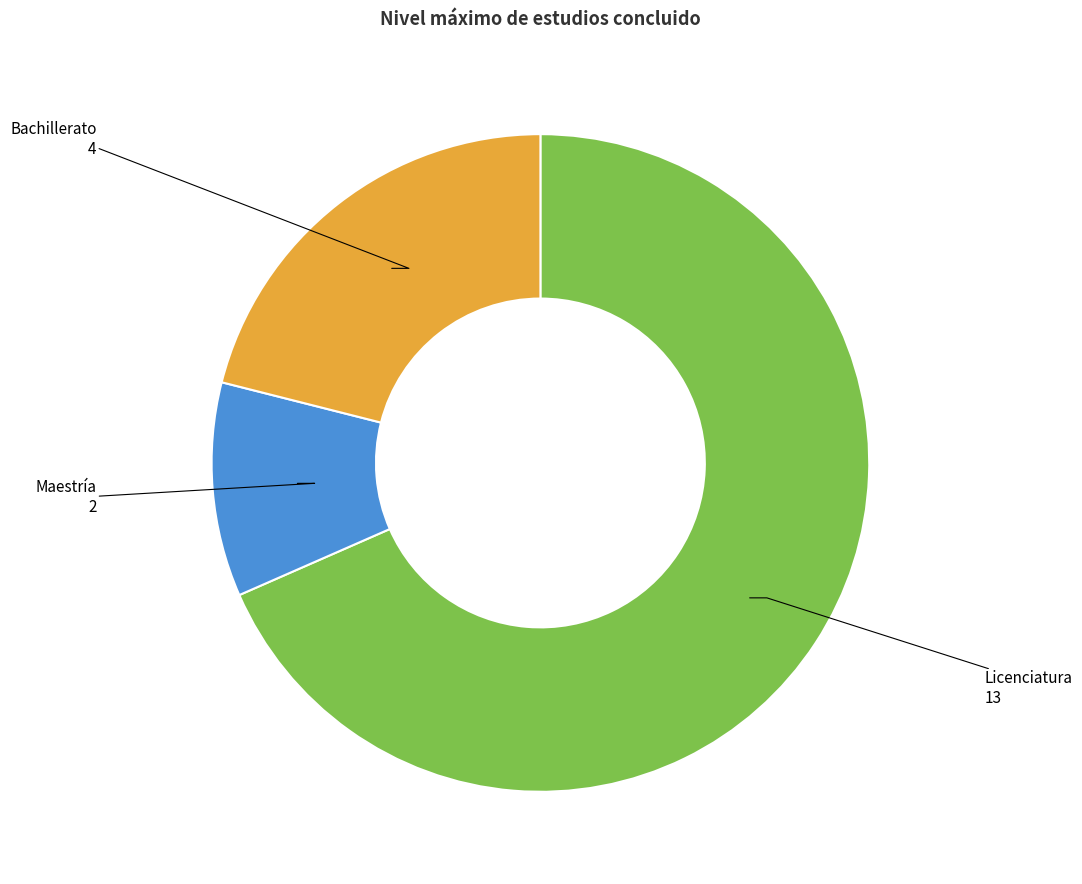

Rank the categories by value from highest to lowest.

Licenciatura, Bachillerato, Maestría